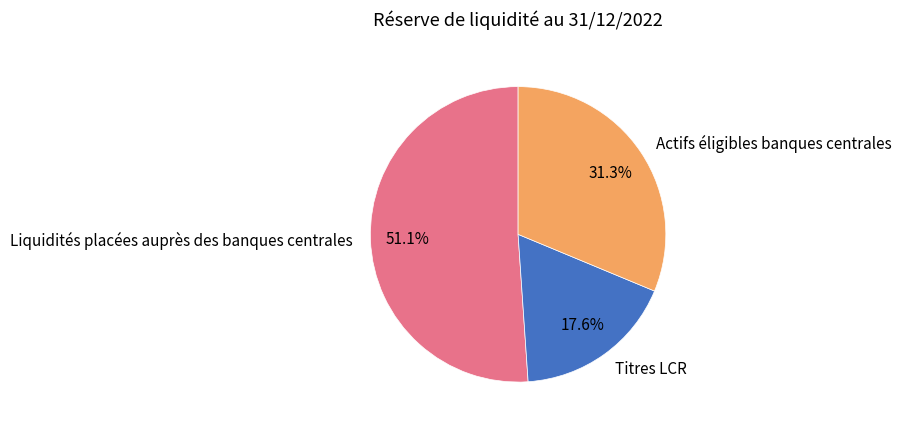

To the nearest percent, what is the average slice percentage?

33%